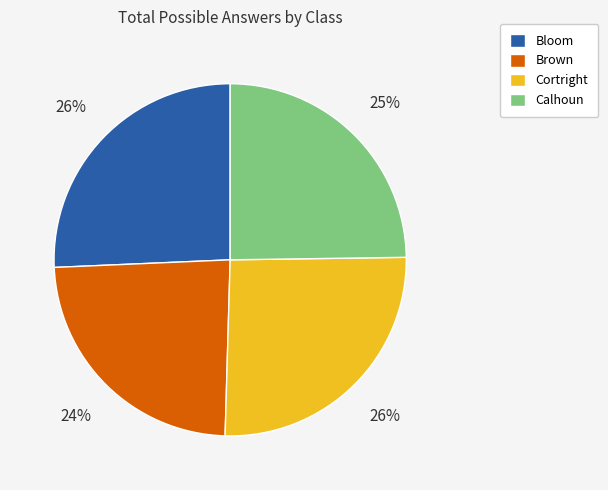

What is the ratio of the value at Calhoun to the value at Bloom?

1.0